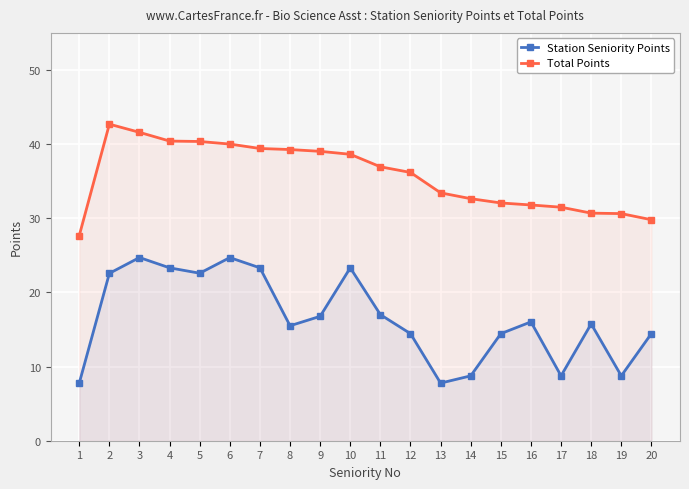

The value of Total Points at 9 is 39.0. True or false?

True